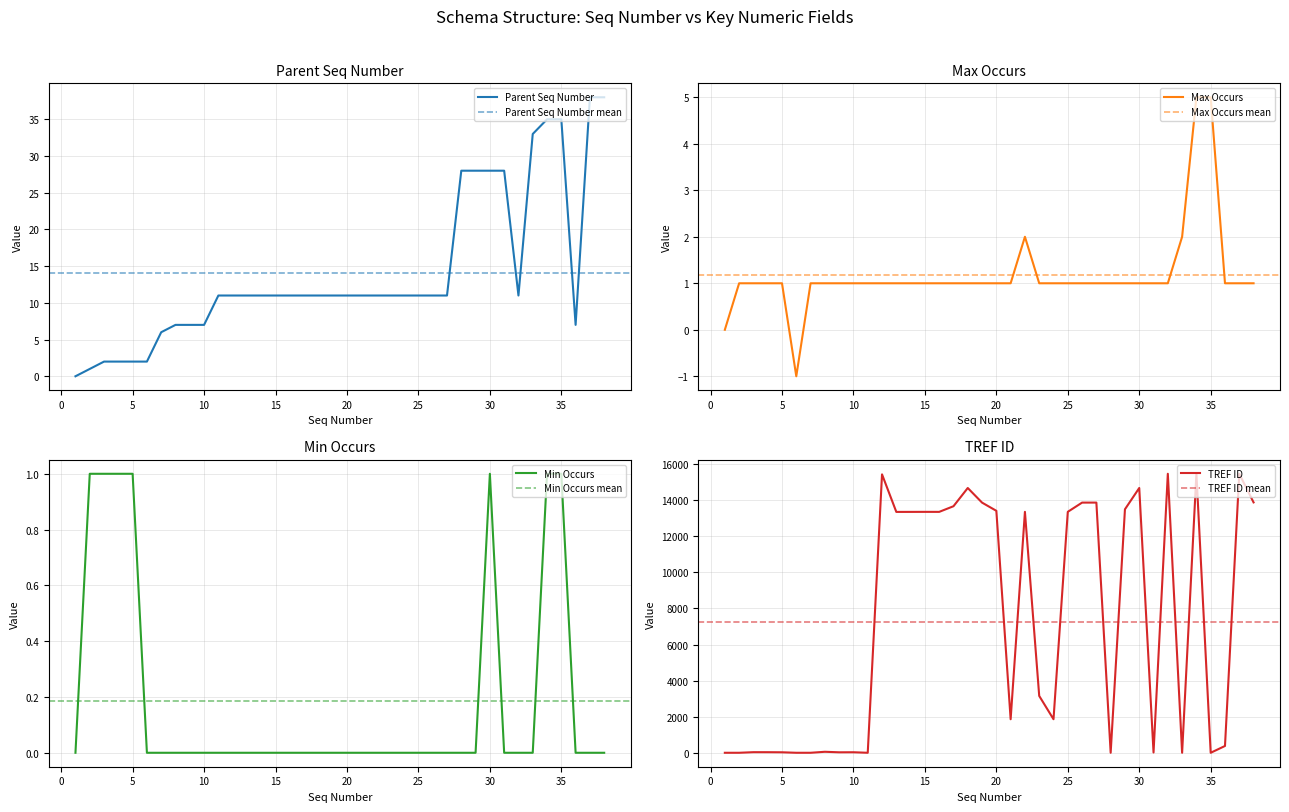

Where is Max Occurs nearest to the value 2?

22